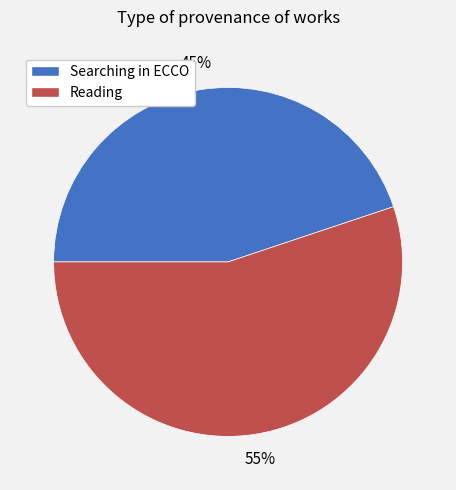

To the nearest percent, what is the combined percentage of Reading and Searching in ECCO?

100%